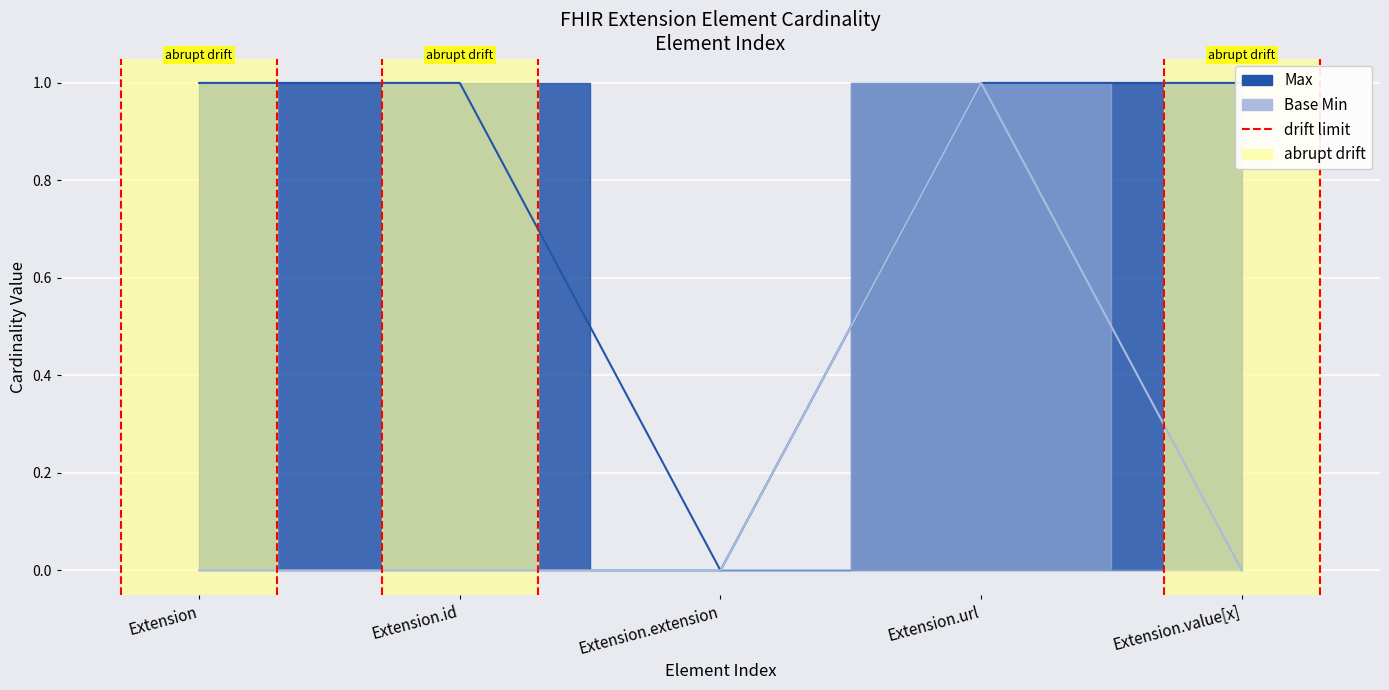

How many values in Base Min are above zero?

1